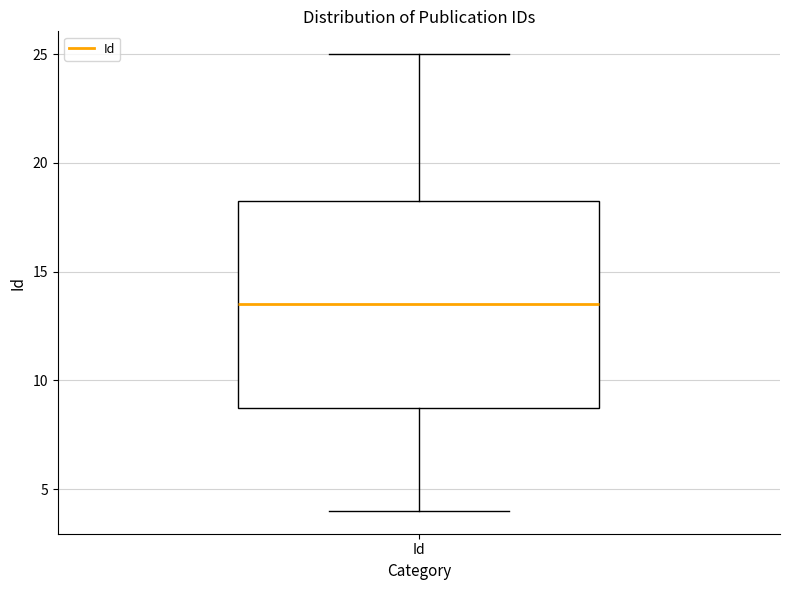

Read this box plot against the y-axis: the position of the median line, the range covered by the box, and the ends of both whiskers. The values are not printed on the chart, so give them approximately, as read against the axis.

median 13.5, box 9.0 to 18.5, whiskers 4.0 to 25.0